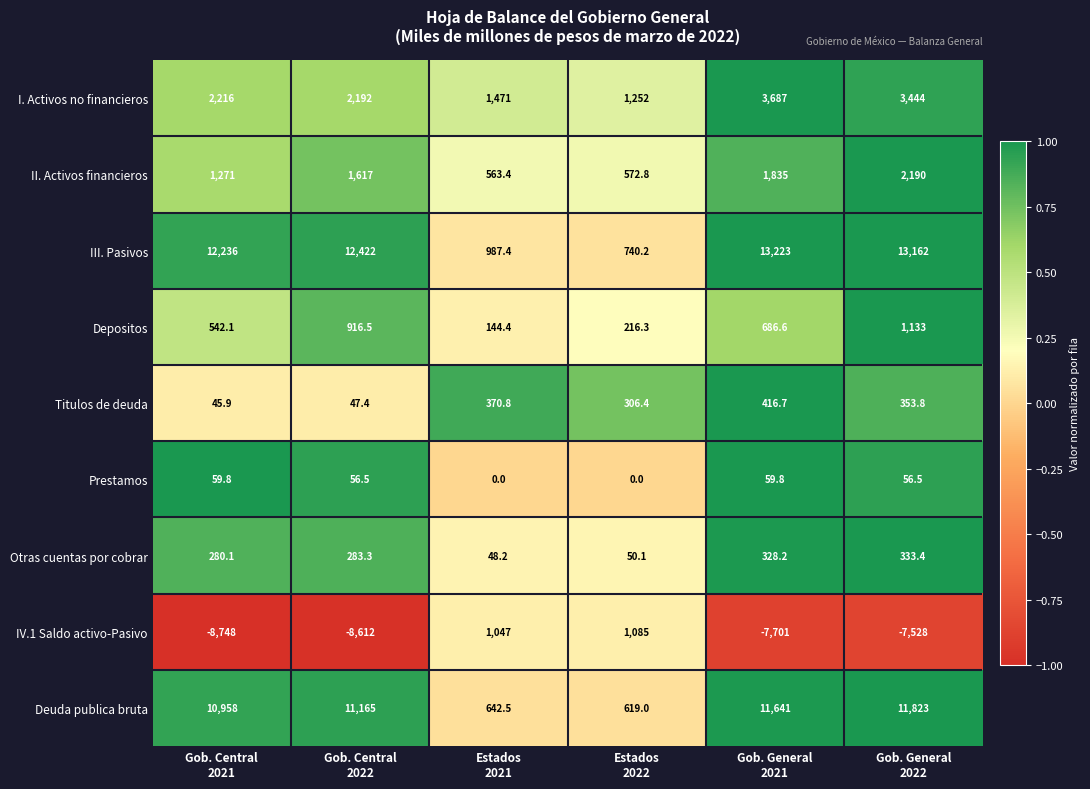

List the series in order of their peak value, highest first.

III. Pasivos, Deuda publica bruta, I. Activos no financieros, II. Activos financieros, Depositos, IV.1 Saldo activo-Pasivo, Titulos de deuda, Otras cuentas por cobrar, Prestamos